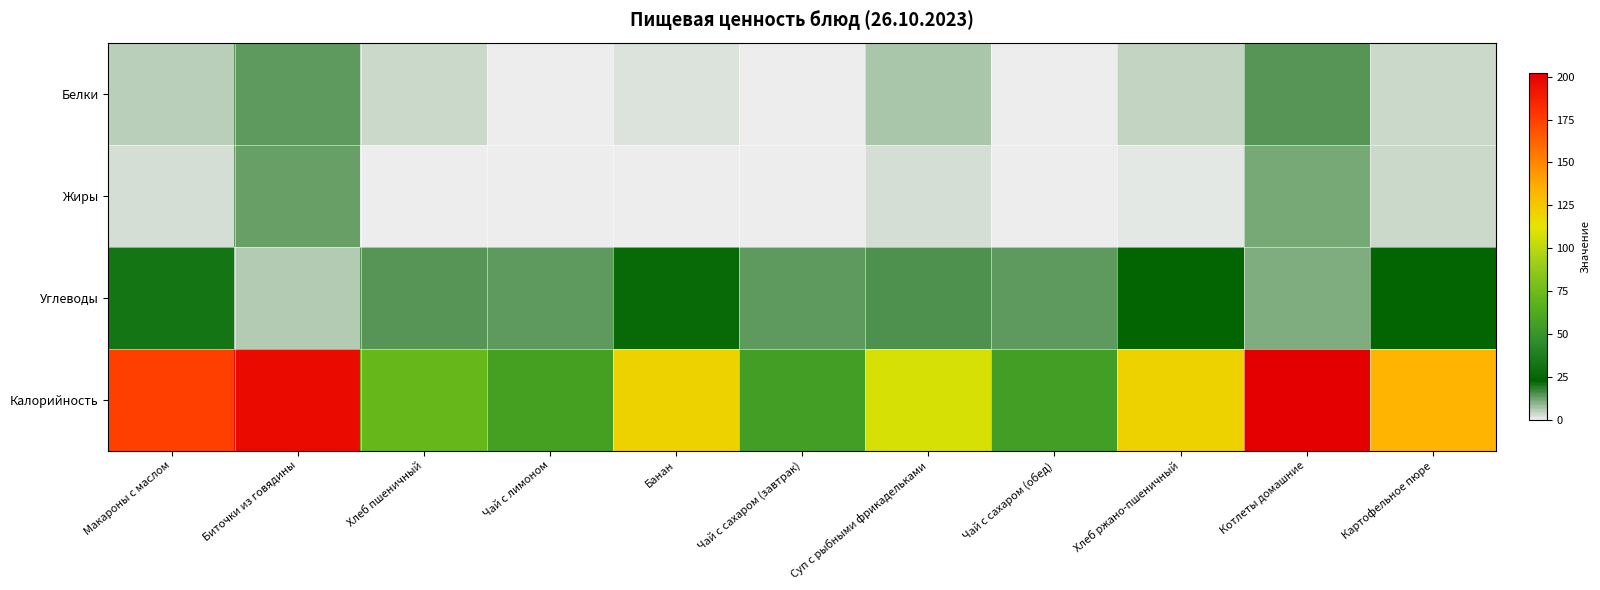

At Чай с лимоном, list the series in order from smallest to largest.

Жиры, Белки, Углеводы, Калорийность